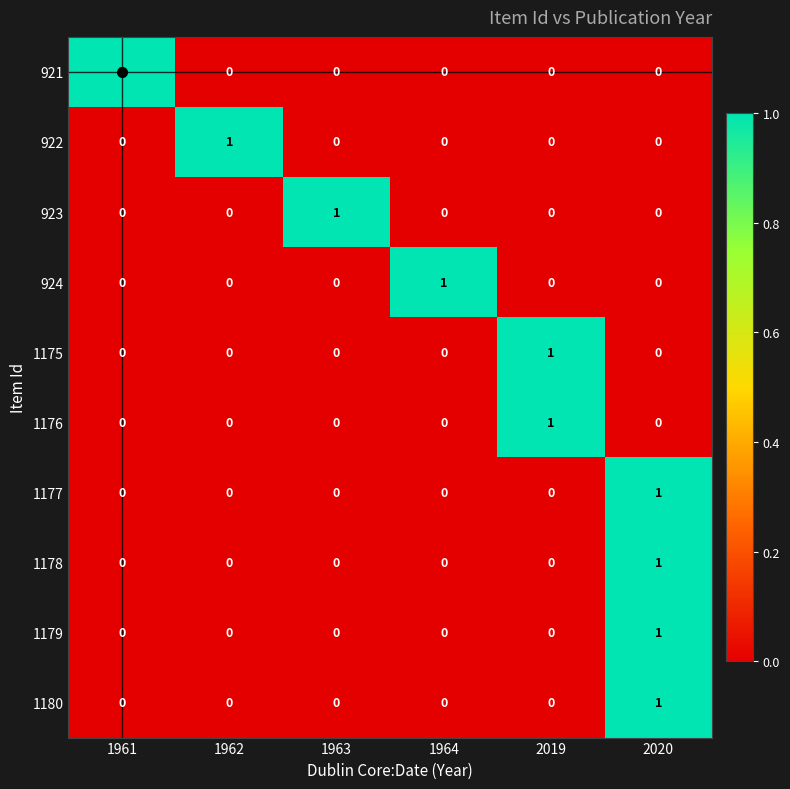

Is it true that 1179 equals 1 at 2020?

True